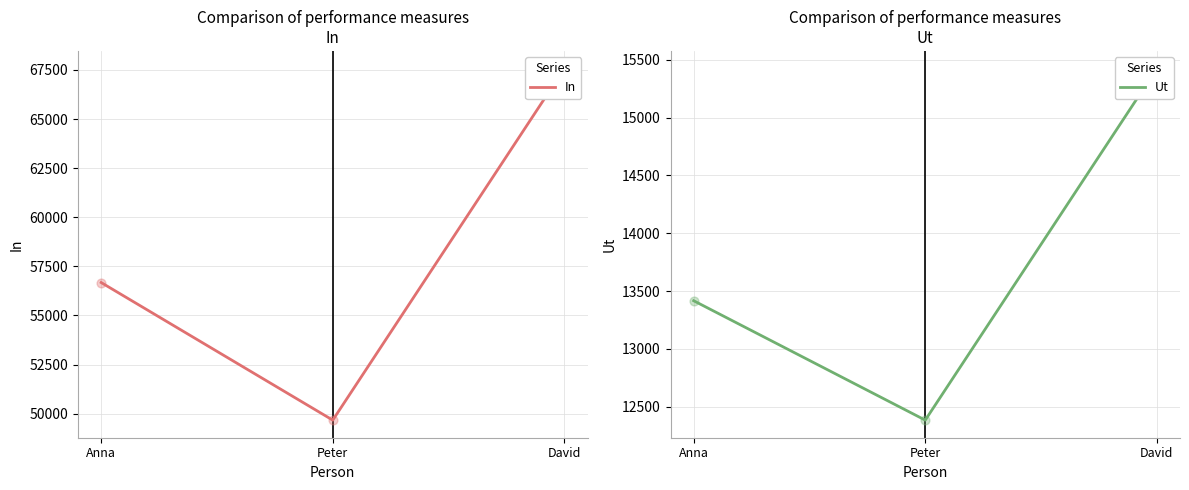

Which series has the widest spread of Y values?

In